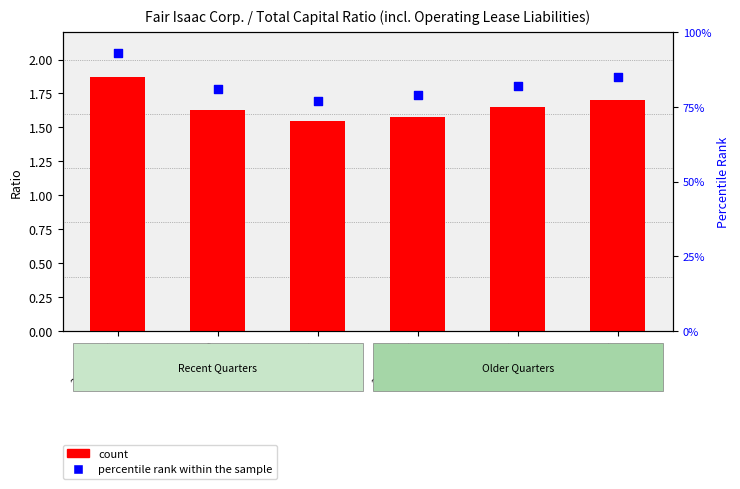

At how many categories does at least one series exceed 60?

6